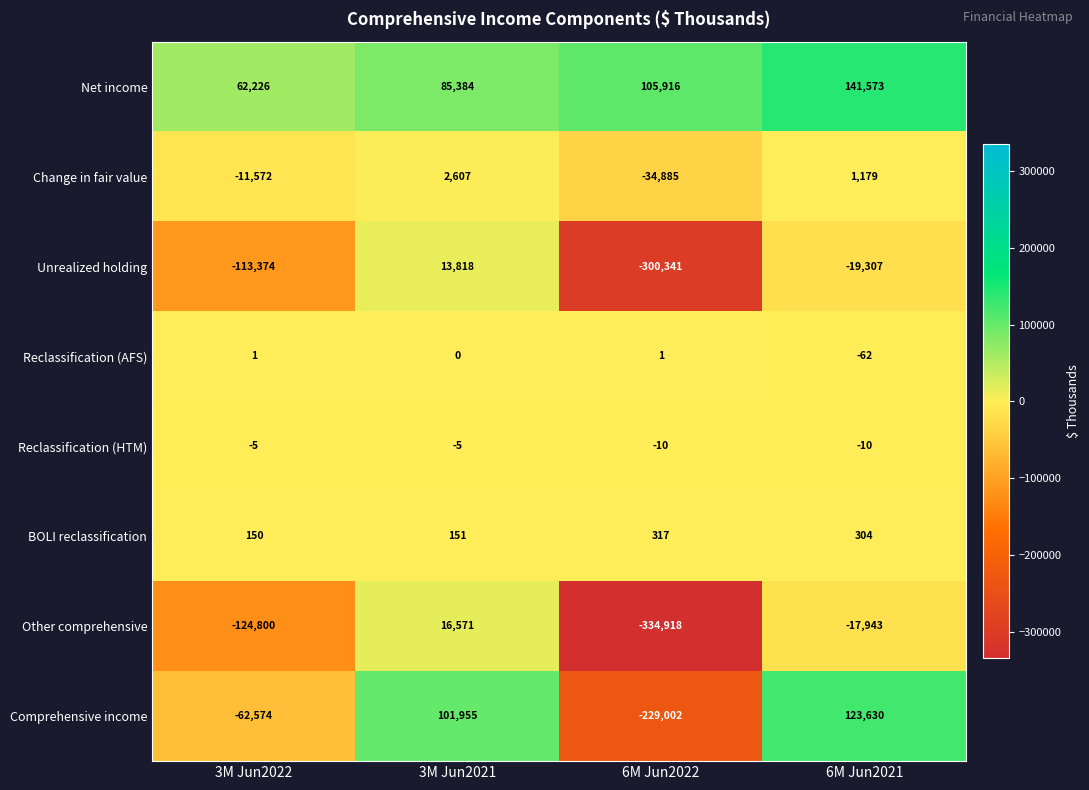

Is it true that Other comprehensive equals -334918 at 6M Jun2022?

True